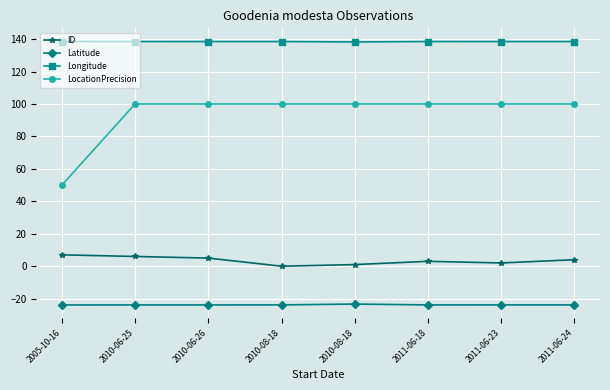

How many lines are shown in the chart?

4